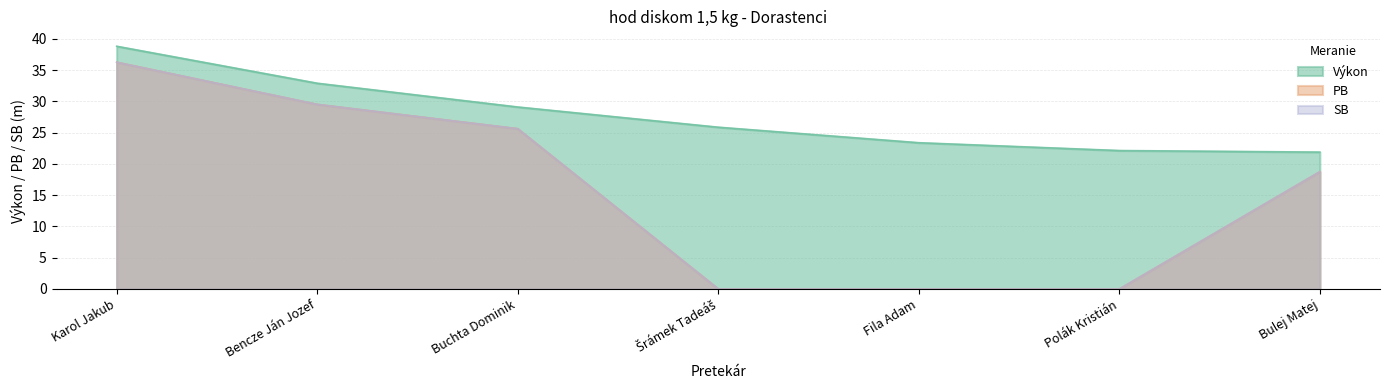

Count the number of categories in the chart.

7